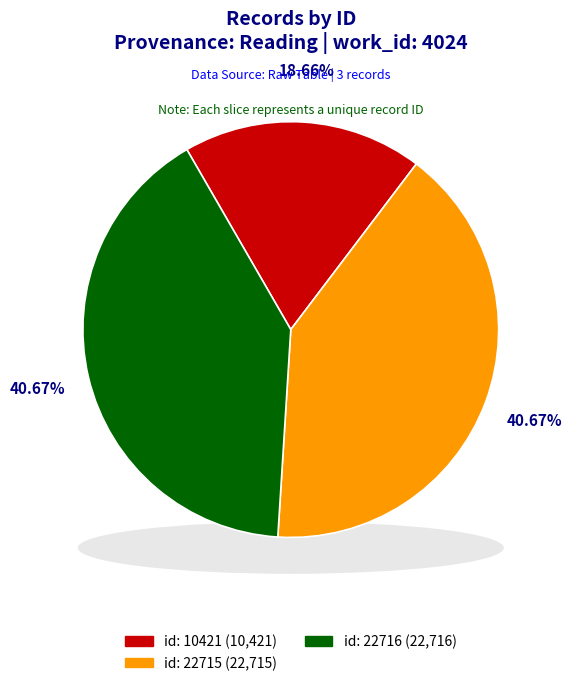

Does any single category account for the majority?

No